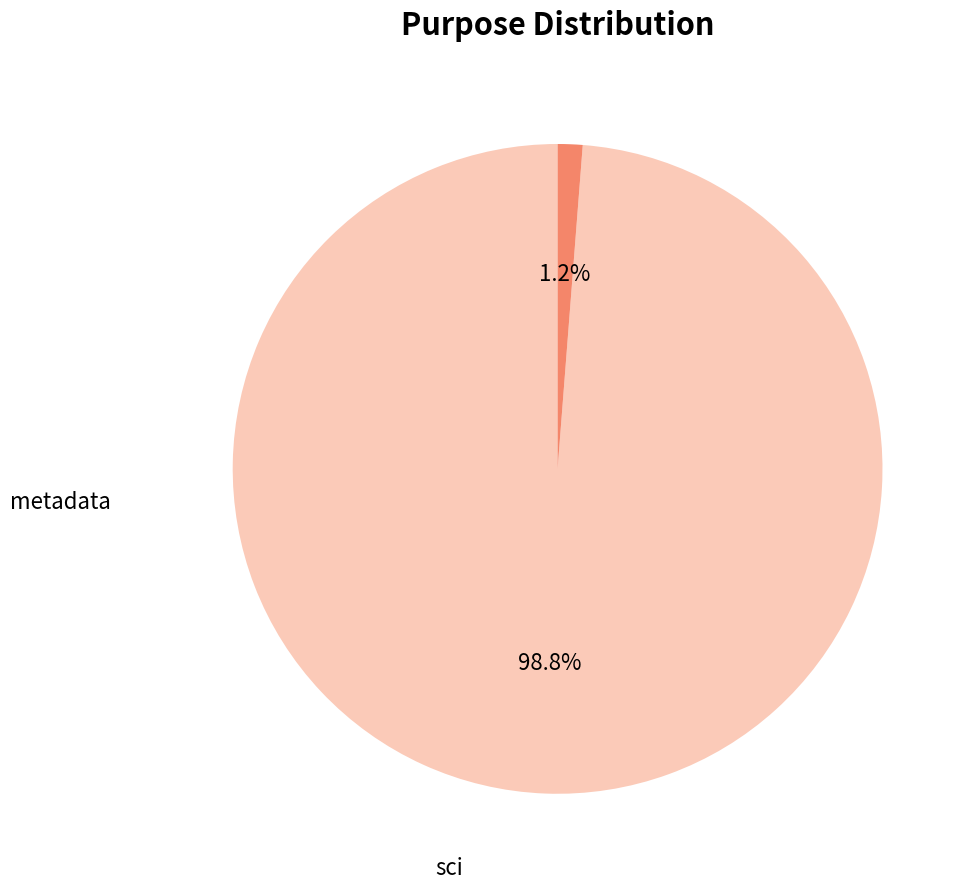

Is sci the majority of the pie?

Yes